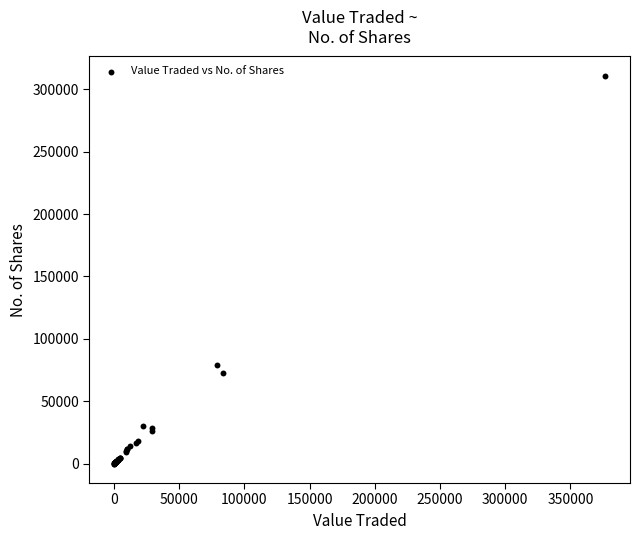

What Y value in the scatter plot is closest to 155397?

78833